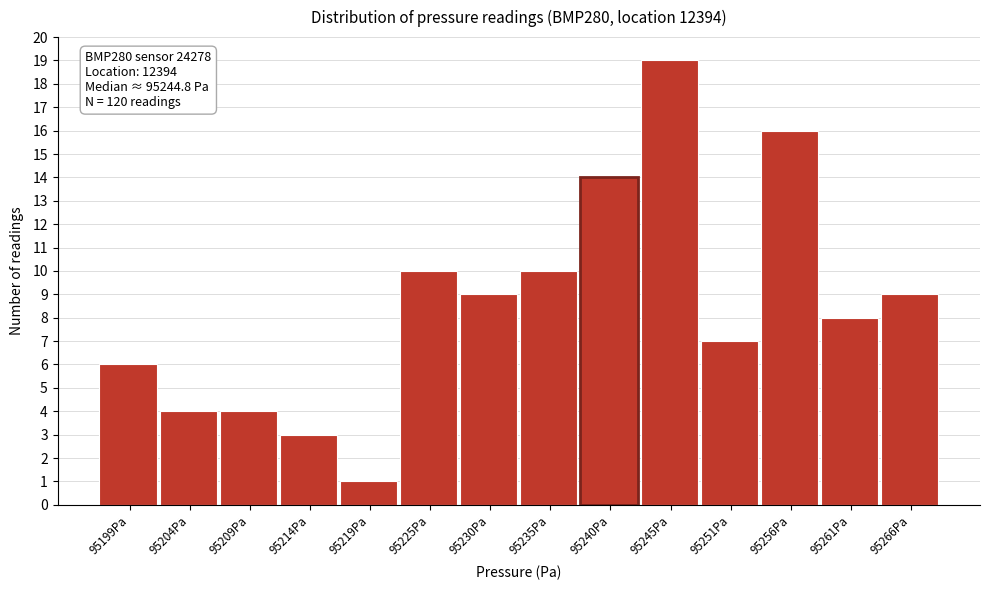

Reading right to left, transcribe all the data shown in this chart.

95266Pa=9	95261Pa=8	95256Pa=16	95251Pa=7	95245Pa=19	95240Pa=14	95235Pa=10	95230Pa=9	95225Pa=10	95219Pa=1	95214Pa=3	95209Pa=4	95204Pa=4	95199Pa=6